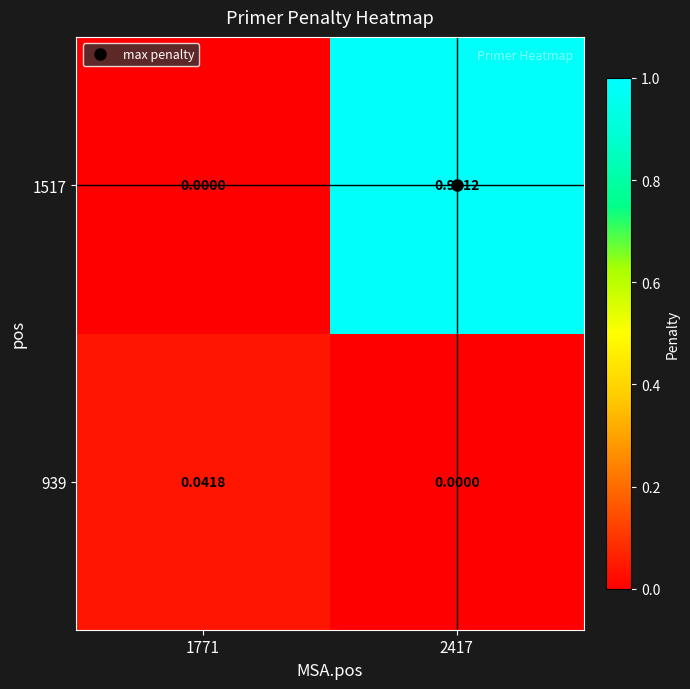

Is the value of 1517 at 2417 greater than the value of 939 at 2417?

Yes